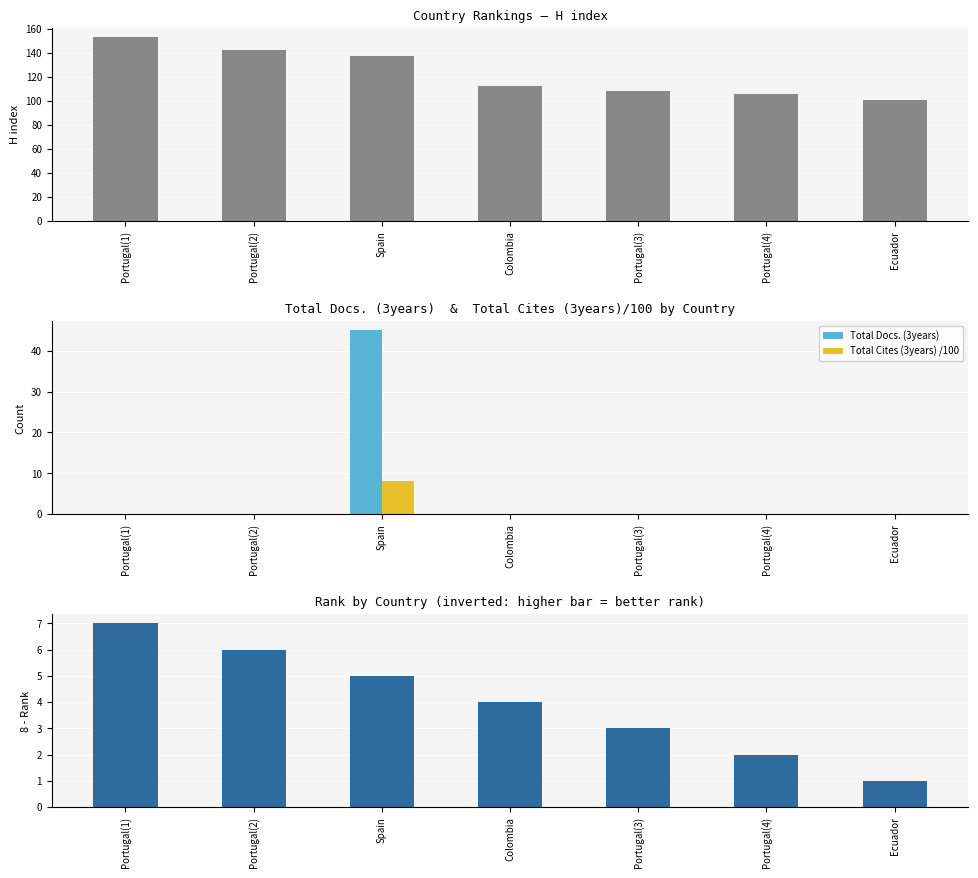

Which series has the largest total across all categories?

H index